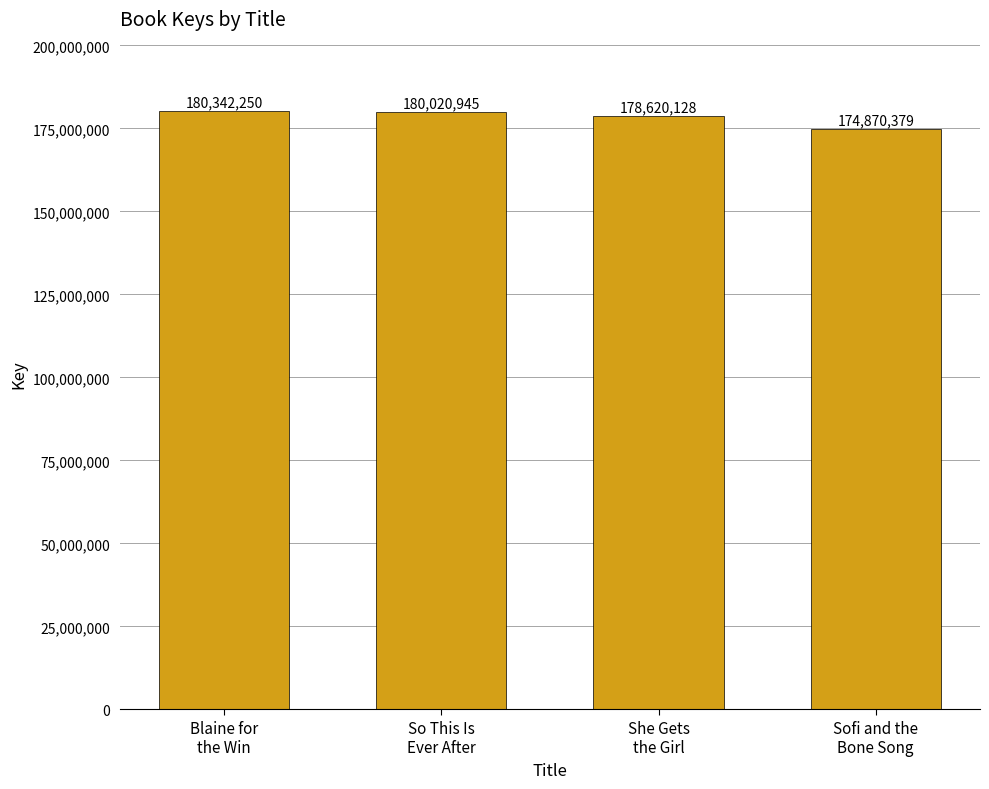

What is the change in value from So This Is
Ever After to Sofi and the
Bone Song?

-5150566